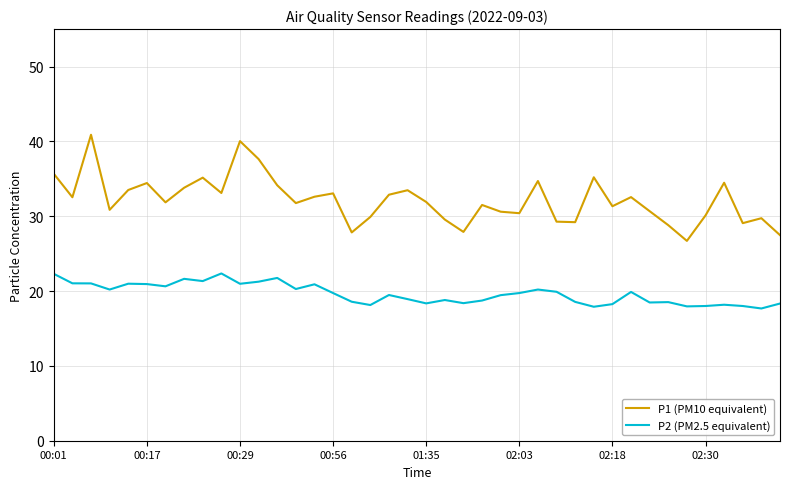

Which series has the largest range (max minus min)?

P1 (PM10 equivalent)